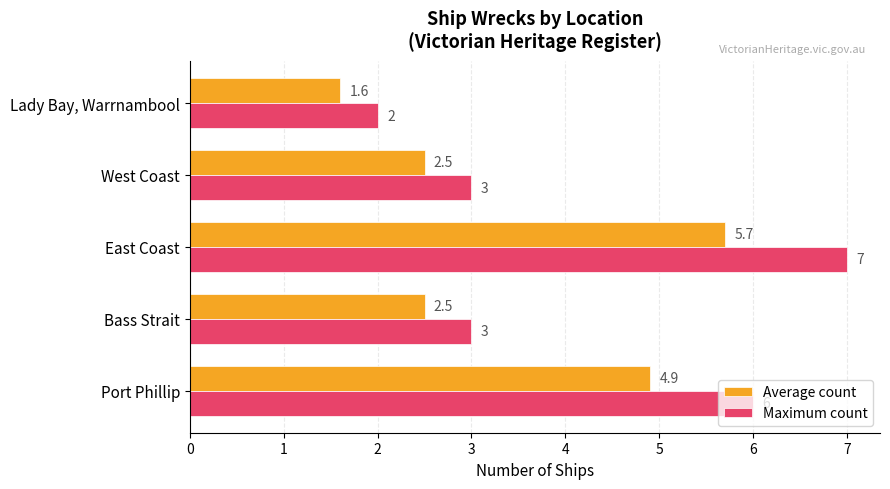

The Average count series shows 1.6 at Lady Bay, Warrnambool. True or false?

True